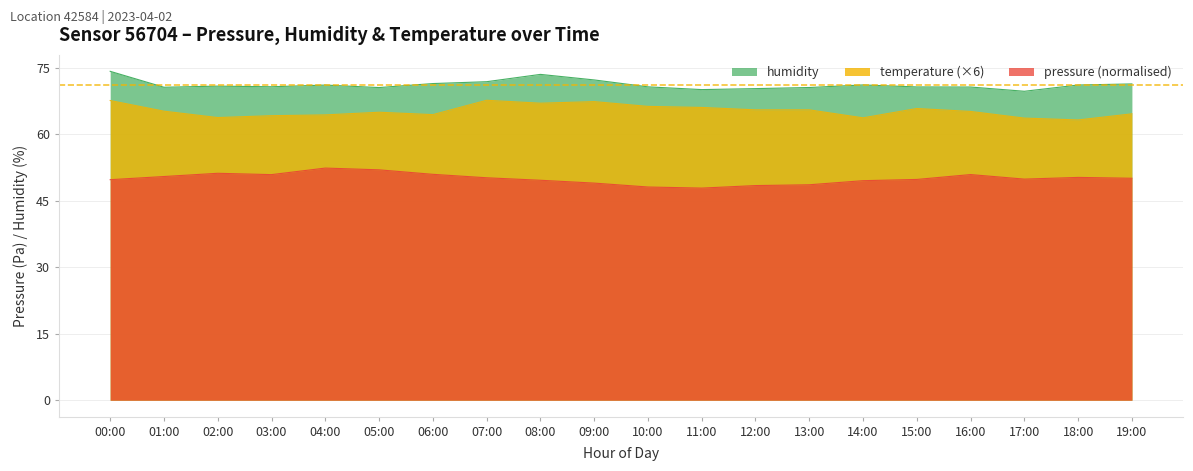

True or false: temperature and pressure intersect in this chart.

False